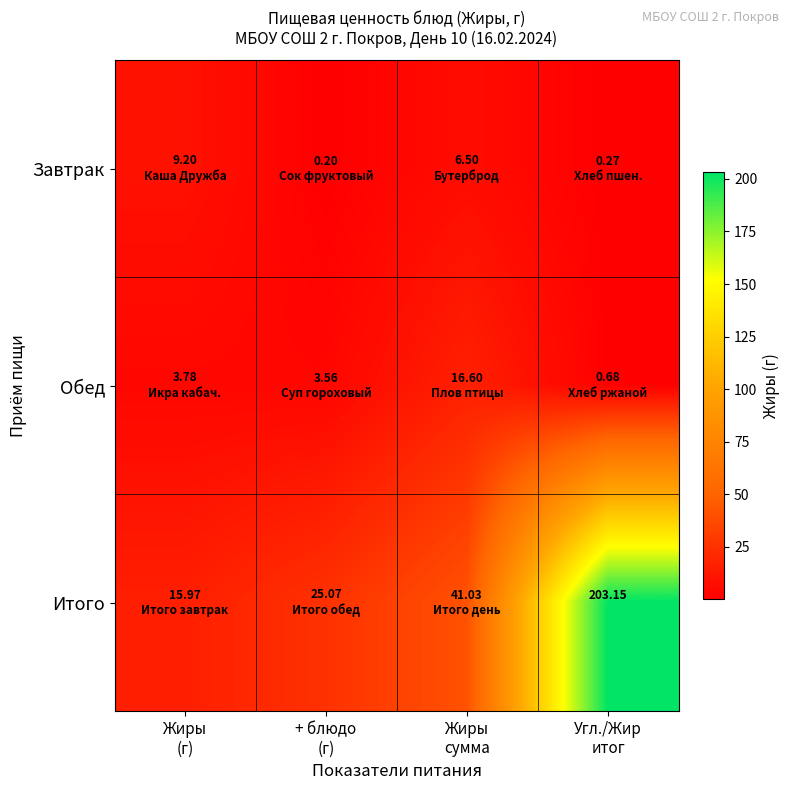

What value does the Итого series have at + блюдо (г)?

25.1